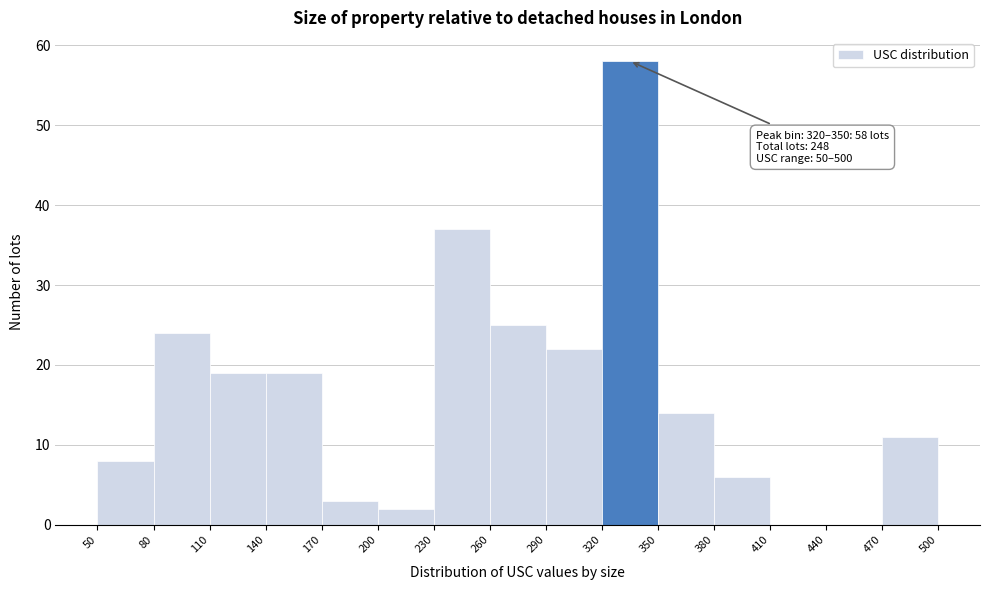

Which range on the x-axis has the tallest bar?

320 to 350